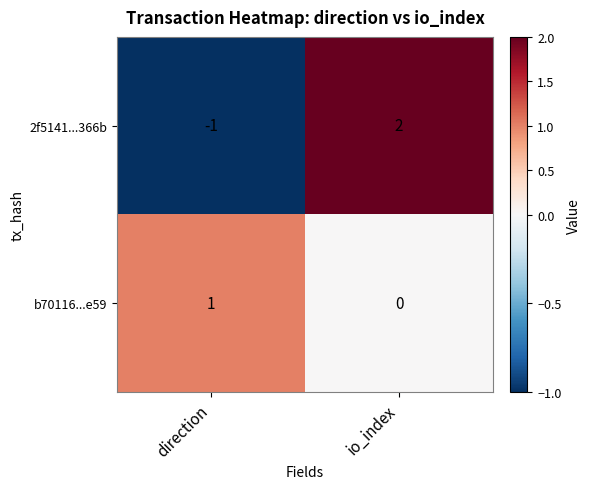

At which label does 2f5141...366b reach its minimum?

direction